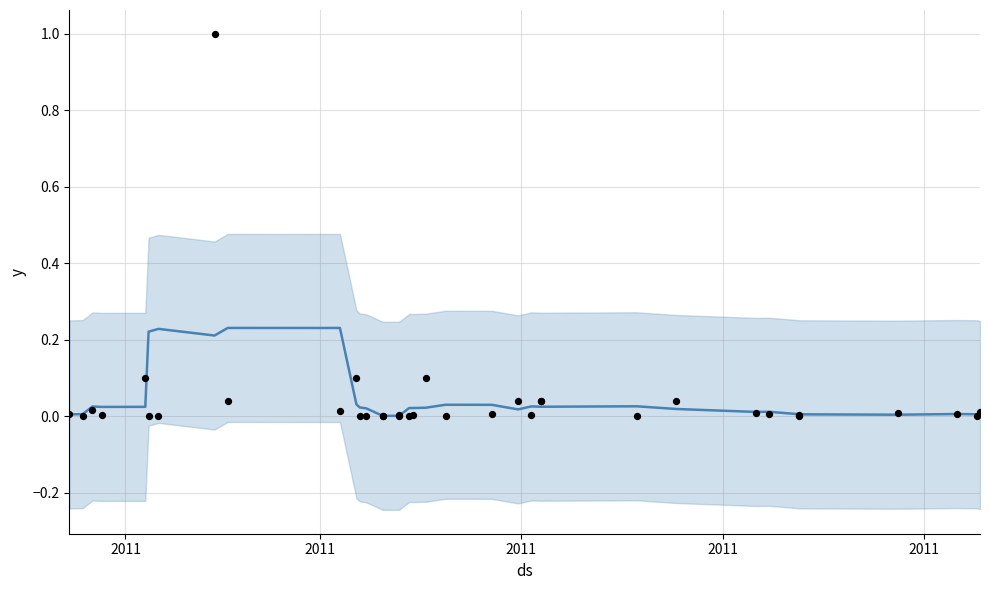

At how many categories does at least one series exceed 0?

36